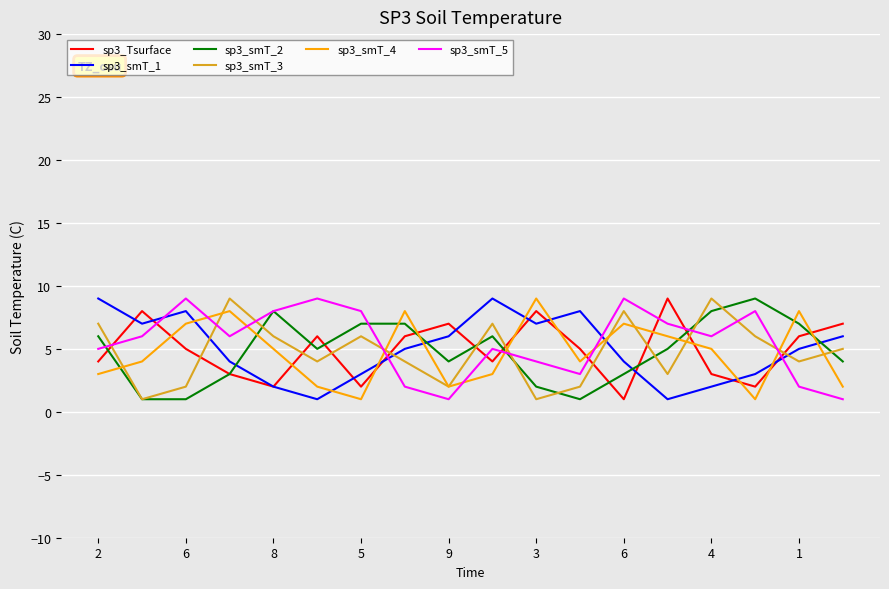

True or false: sp3_Tsurface and sp3_smT_5 cross at least once.

True